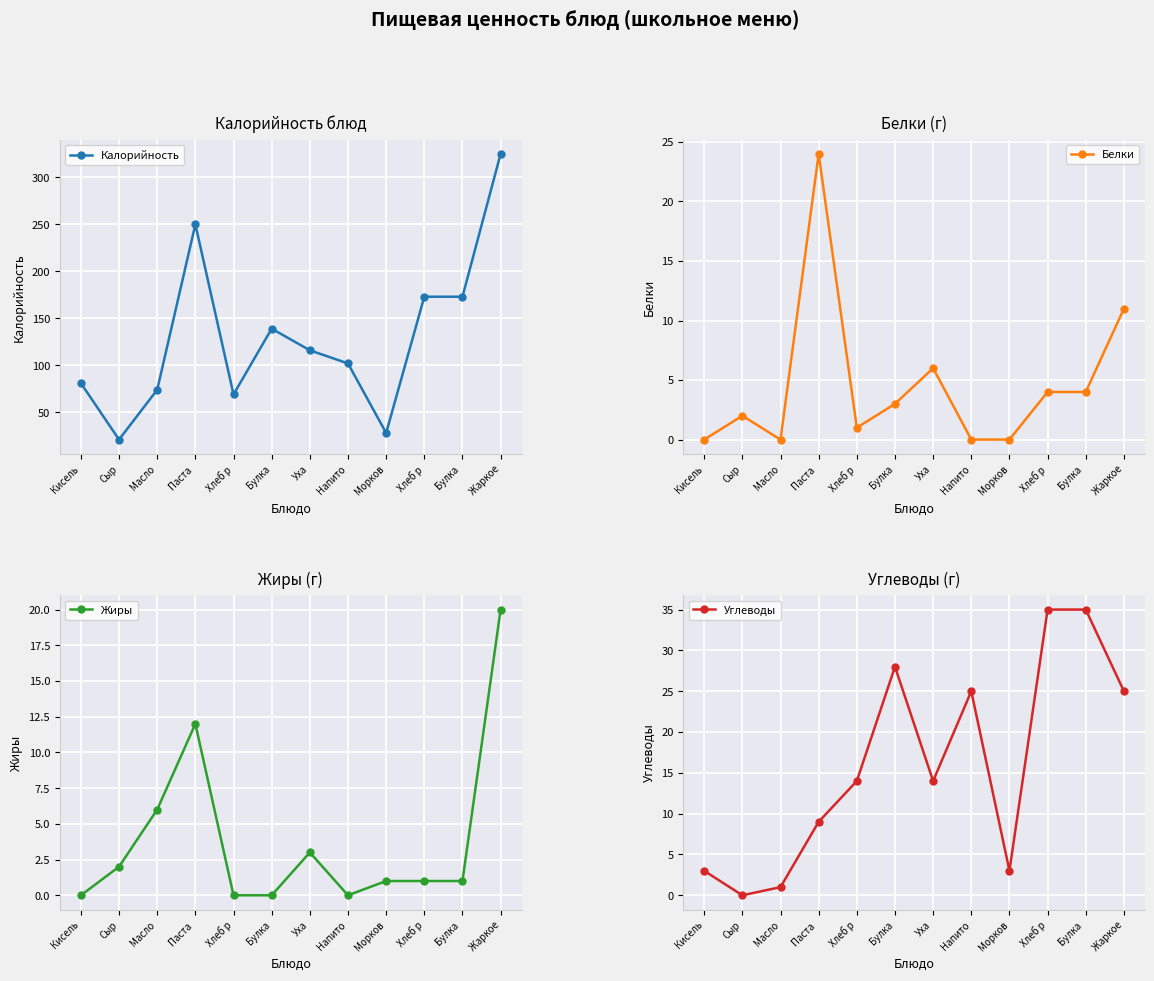

What are all the series names shown in the legend?

Калорийность, Белки, Жиры, Углеводы